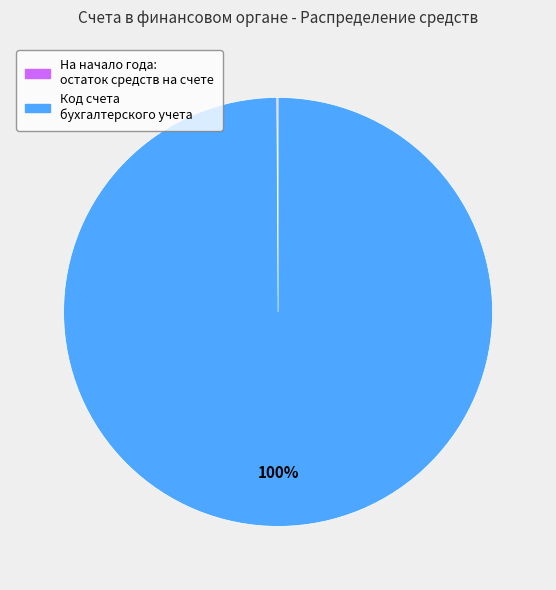

To the nearest percent, what is the average slice percentage?

50%